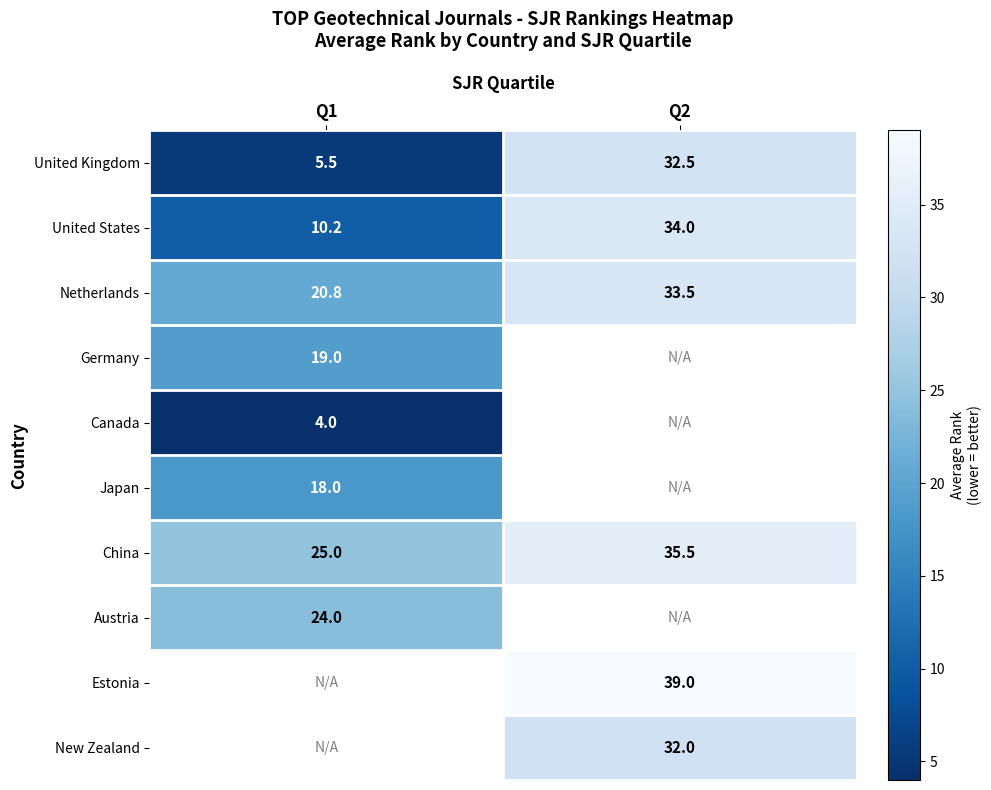

How many data points does each series have?

2